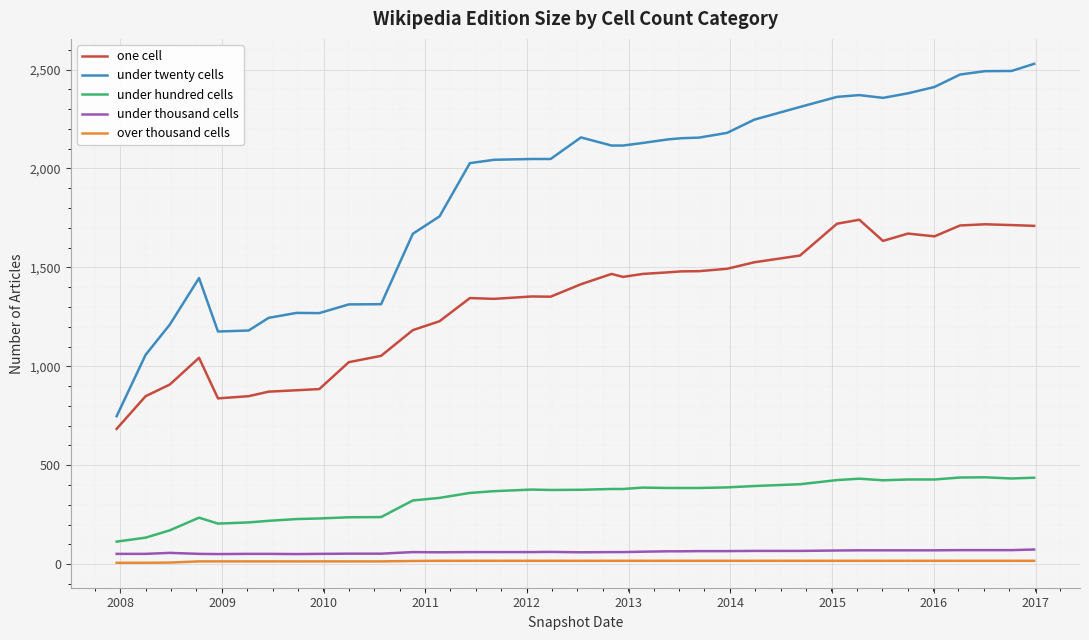

Which series has the largest range (max minus min)?

under twenty cells